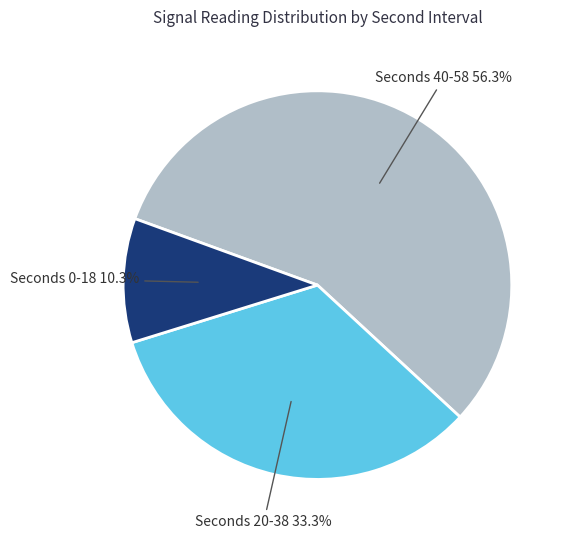

Which category has the smallest portion of the pie?

Seconds 0-18